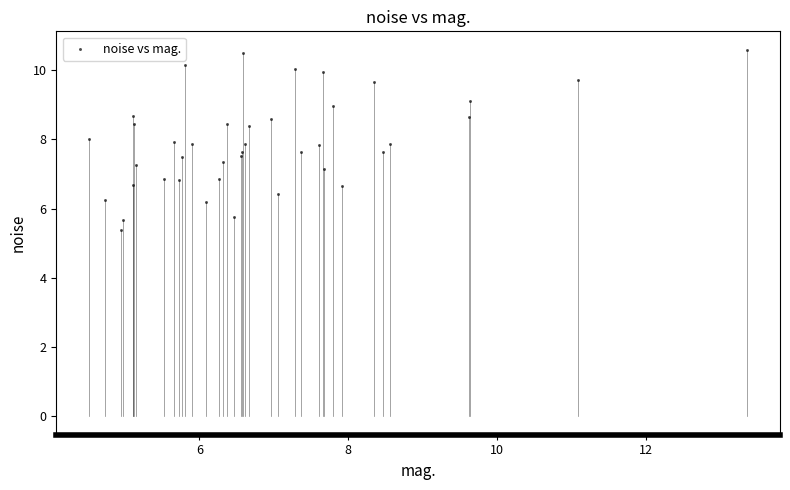

What is the range of X values (max minus min)?

8.8